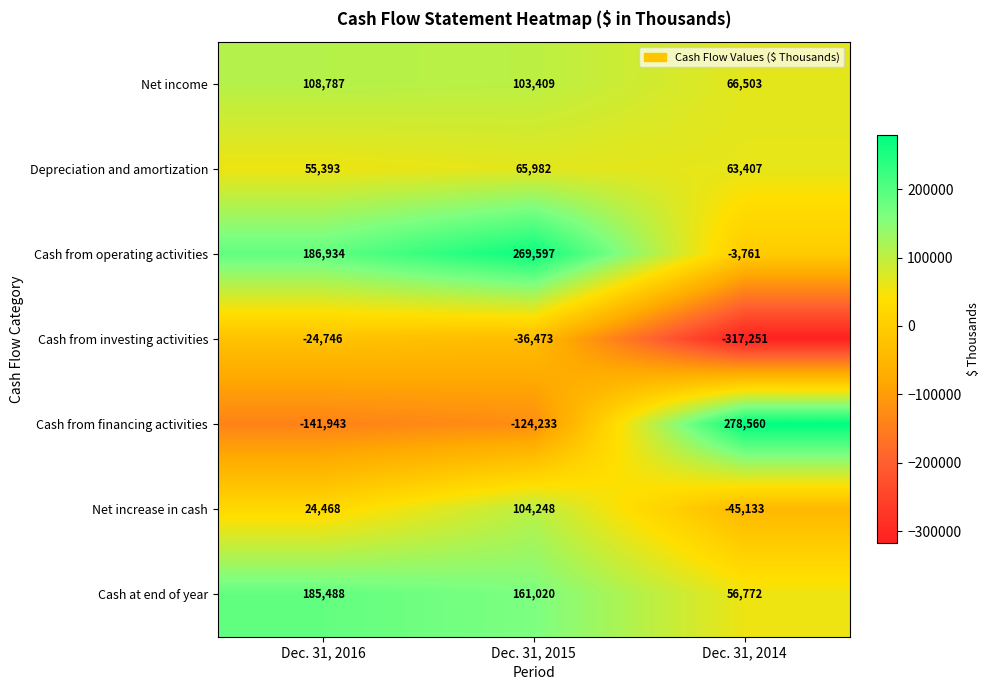

Reading left to right, list all the values displayed in this chart.

Net income: Dec. 31, 2016=108787	Dec. 31, 2015=103409	Dec. 31, 2014=66503
Depreciation and amortization: Dec. 31, 2016=55393	Dec. 31, 2015=65982	Dec. 31, 2014=63407
Cash from operating activities: Dec. 31, 2016=186934	Dec. 31, 2015=269597	Dec. 31, 2014=-3761
Cash from investing activities: Dec. 31, 2016=-24746	Dec. 31, 2015=-36473	Dec. 31, 2014=-317251
Cash from financing activities: Dec. 31, 2016=-141943	Dec. 31, 2015=-124233	Dec. 31, 2014=278560
Net increase in cash: Dec. 31, 2016=24468	Dec. 31, 2015=104248	Dec. 31, 2014=-45133
Cash at end of year: Dec. 31, 2016=185488	Dec. 31, 2015=161020	Dec. 31, 2014=56772